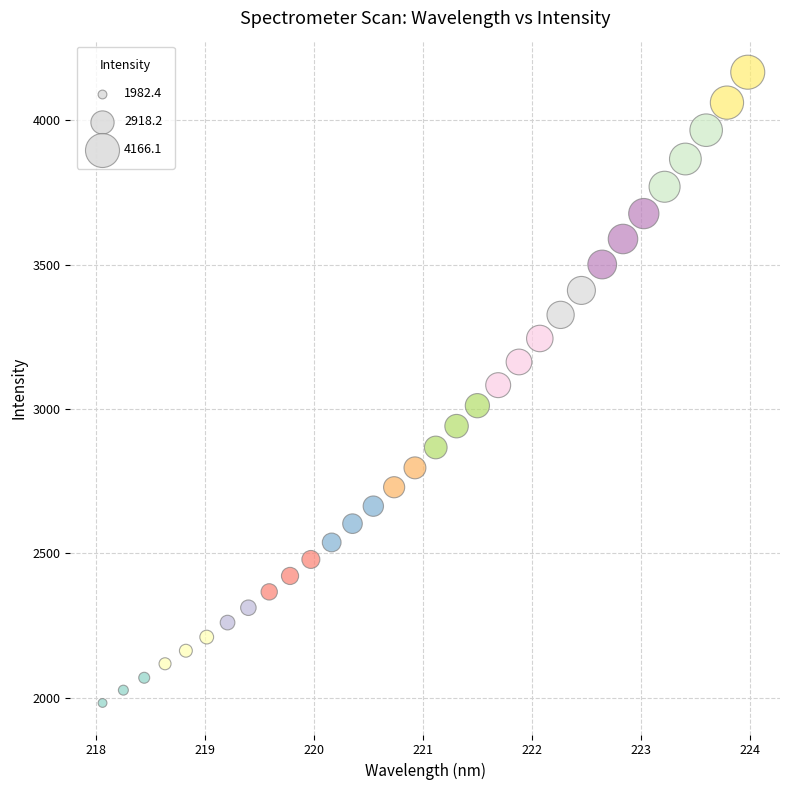

What is the range of X values (max minus min)?

5.9